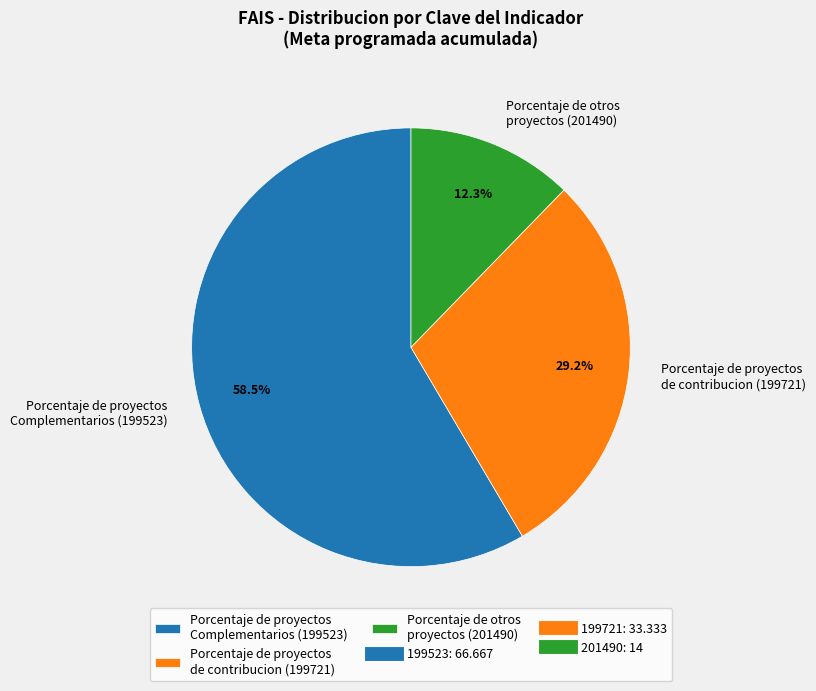

Which category has the biggest portion of the pie?

Porcentaje de proyectos Complementarios (199523)